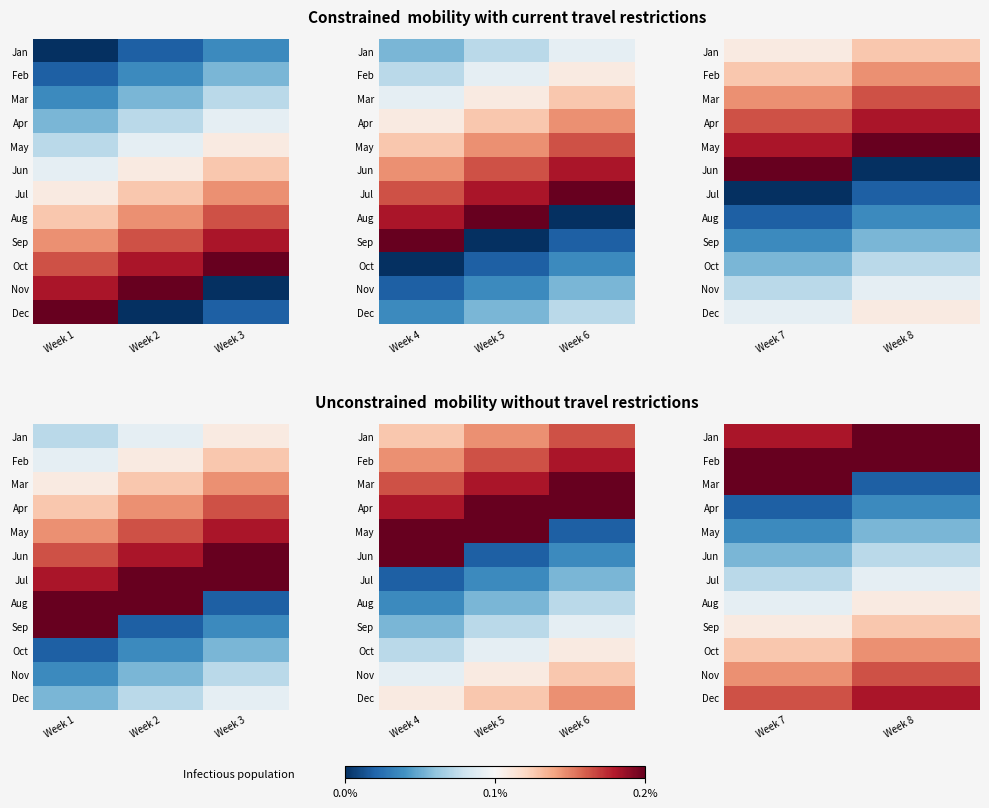

Is it true that Jun equals 6 at Week 7?

False